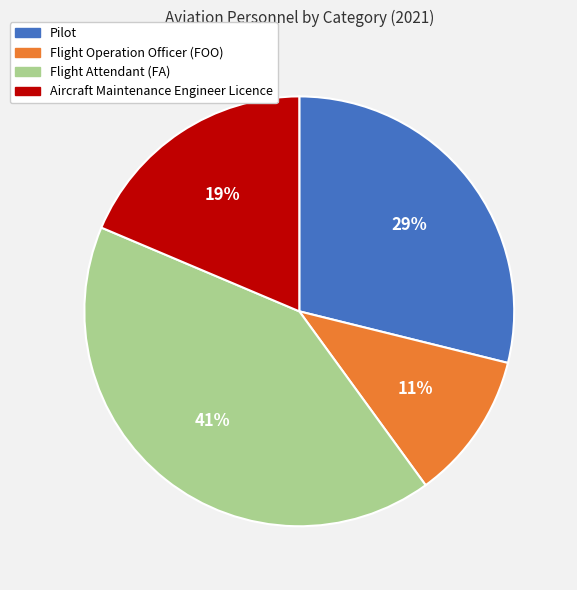

Which slice is the largest?

Flight Attendant (FA)